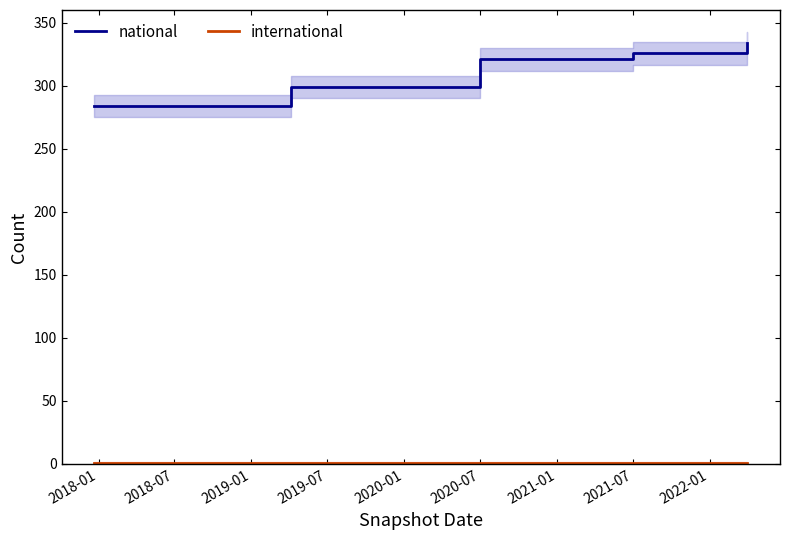

Reading right to left, extract all data points from this chart.

national: 334	326	326	326	321	321	321	321	299	299	299	299	299	284	284	284	284	284
international: 1	1	1	1	1	1	1	1	1	1	1	1	1	1	1	1	1	1